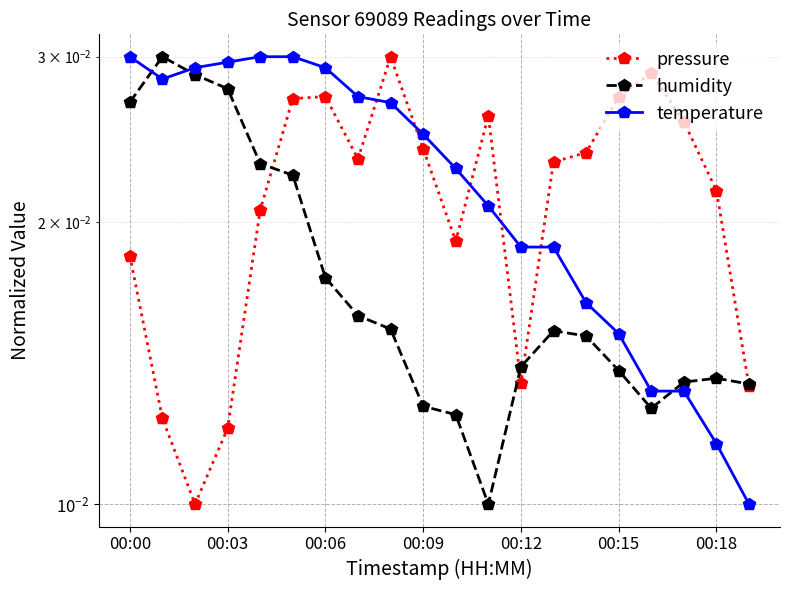

At how many categories does at least one series exceed 0?

20